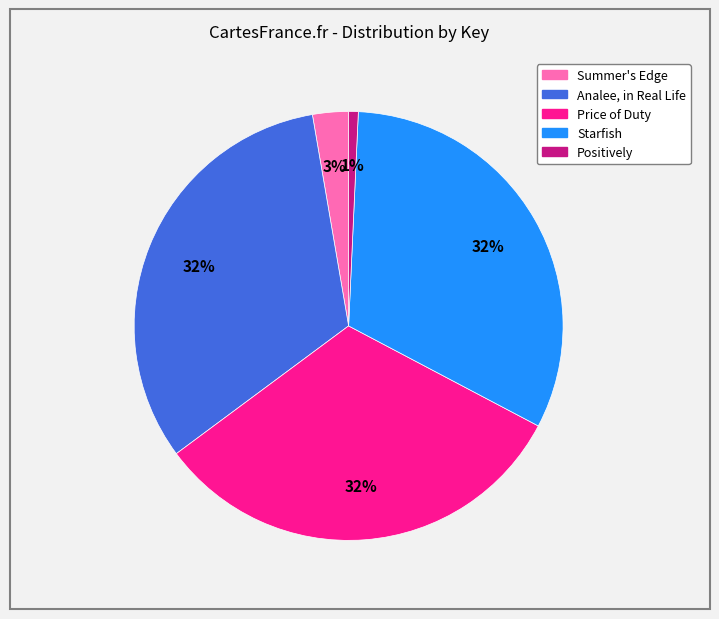

Between Starfish and Summer's Edge, which is larger?

Starfish